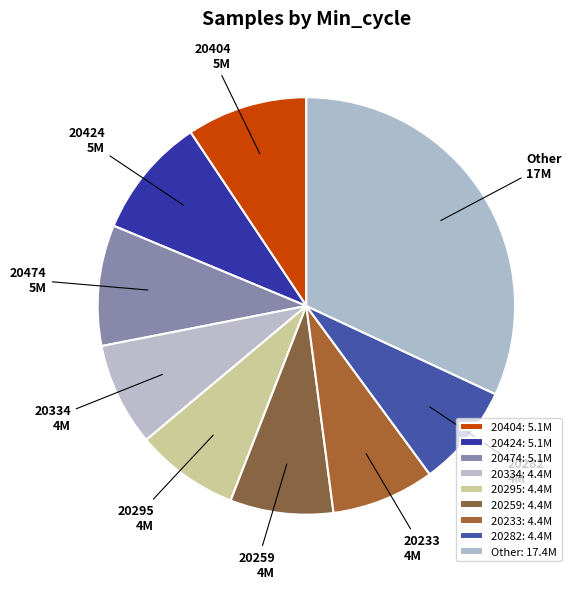

Does any single category account for the majority?

No